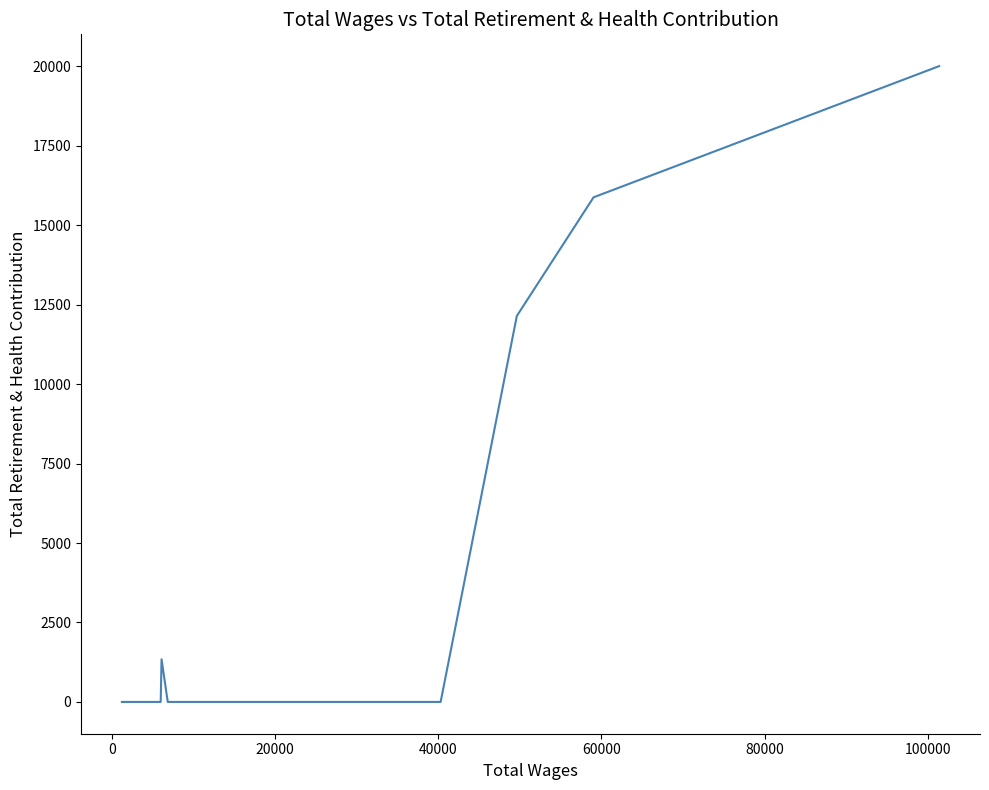

What is the average value?

1234